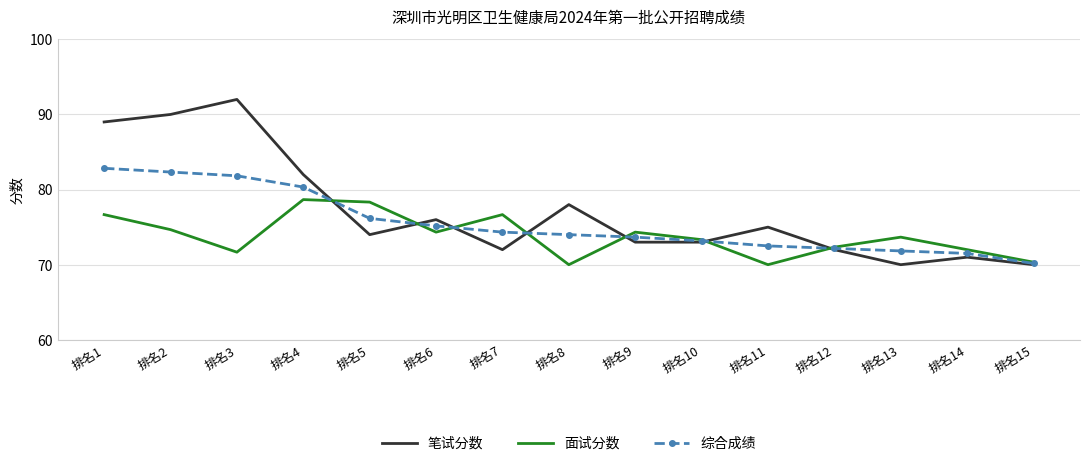

Reading left to right, list all the values displayed in this chart.

笔试分数: 89.0	90.0	92.0	82.0	74.0	76.0	72.0	78.0	73.0	73.0	75.0	72.0	70.0	71.0	70.0
面试分数: 76.7	74.7	71.7	78.7	78.3	74.3	76.7	70.0	74.3	73.3	70.0	72.3	73.7	72.0	70.3
综合成绩: 82.8	82.3	81.8	80.3	76.2	75.2	74.3	74.0	73.7	73.2	72.5	72.2	71.8	71.5	70.2